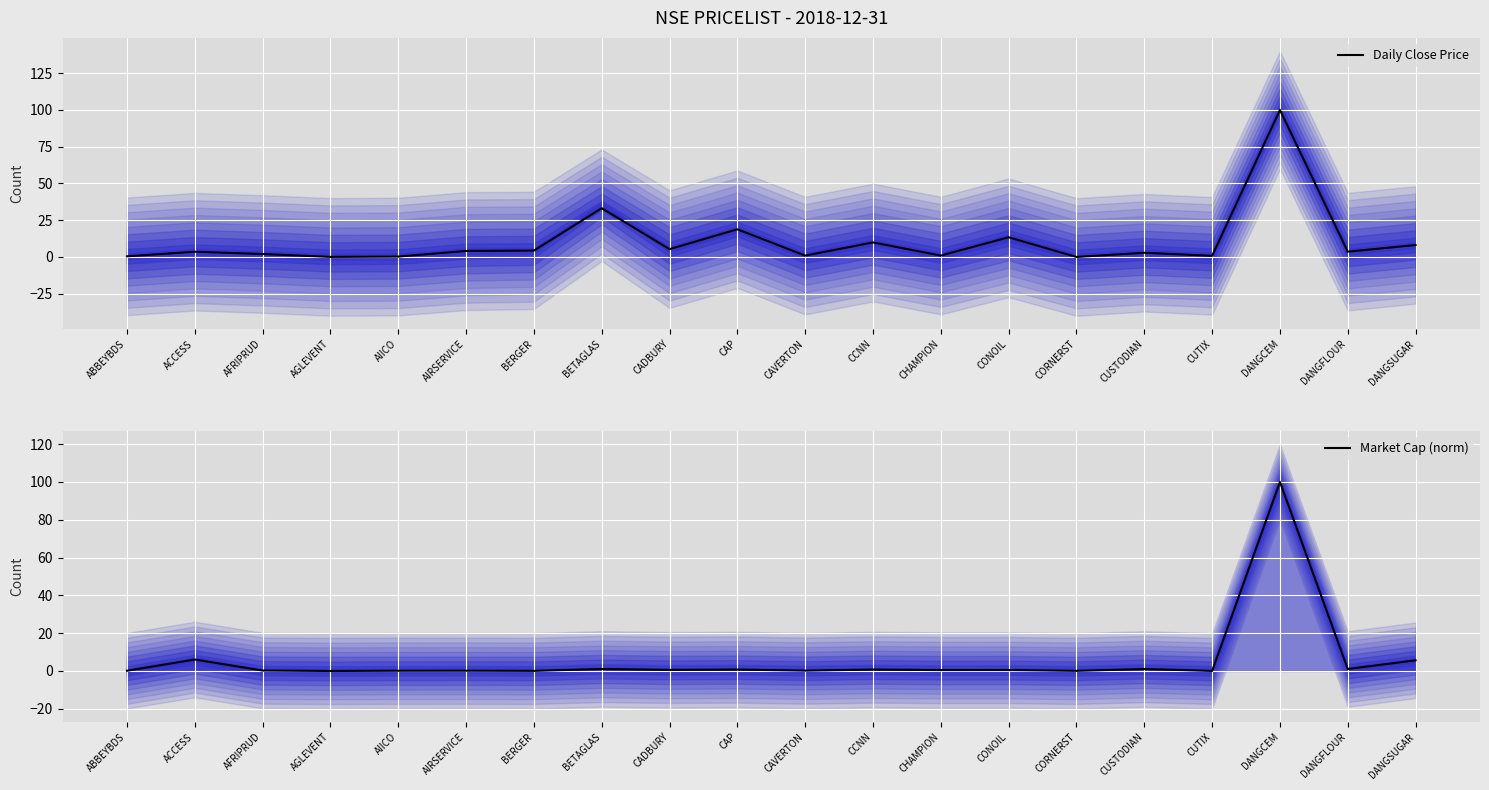

What is the label of the 8th point from the right?

CHAMPION